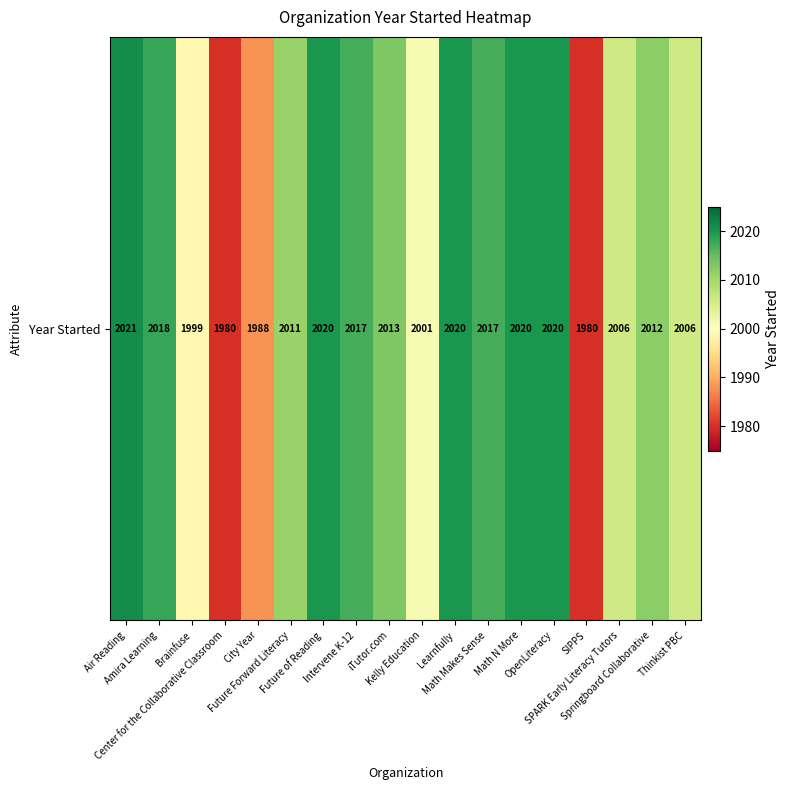

True or false: the data shows 1368 at SIPPS.

False